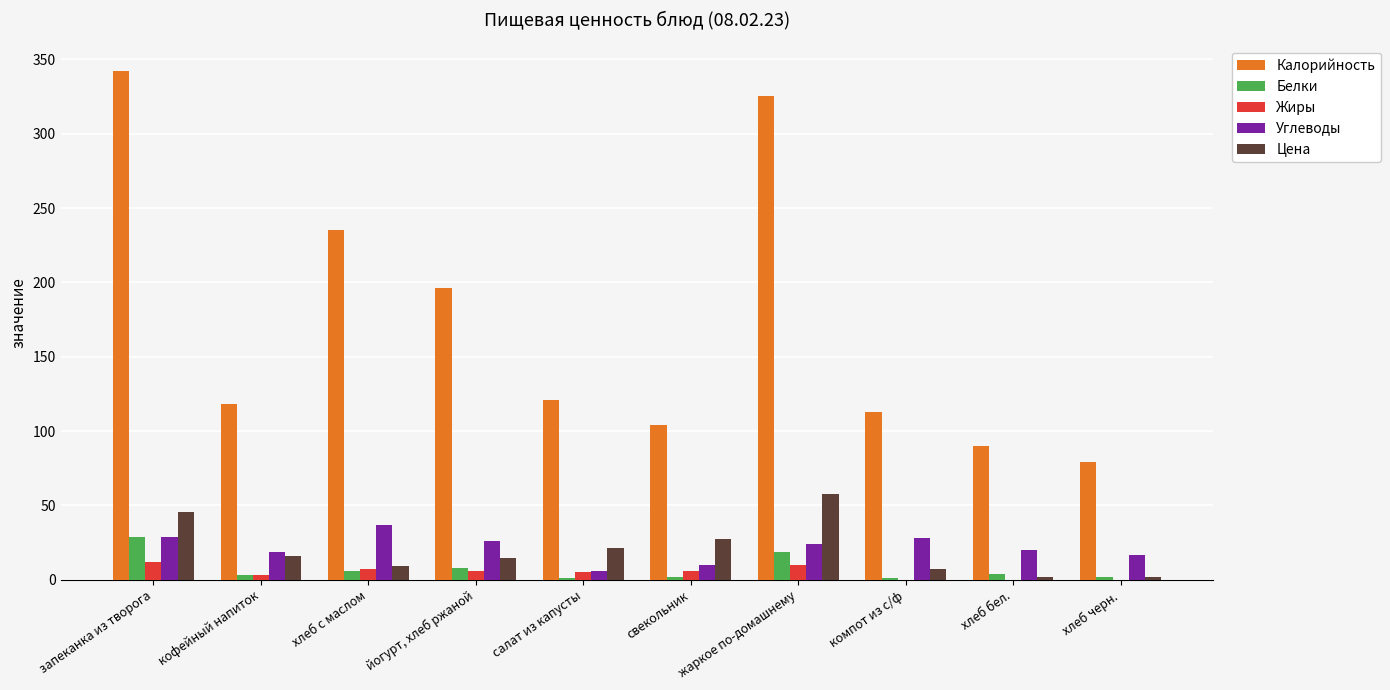

Is the value of Жиры at компот из с/ф greater than the value of Углеводы at хлеб с маслом?

No